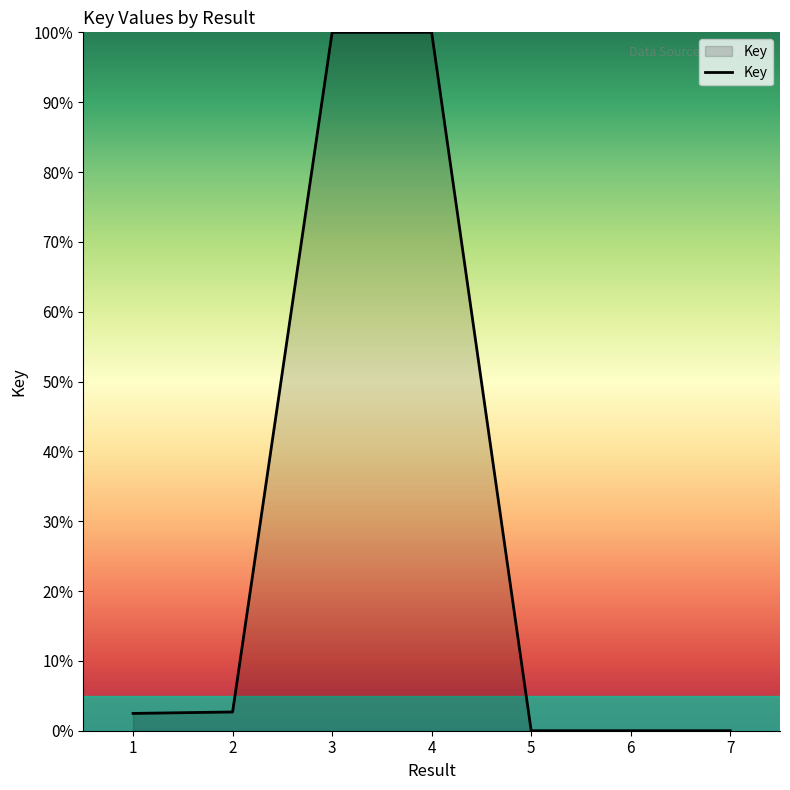

What is the difference between the maximum and second lowest values?

100.0